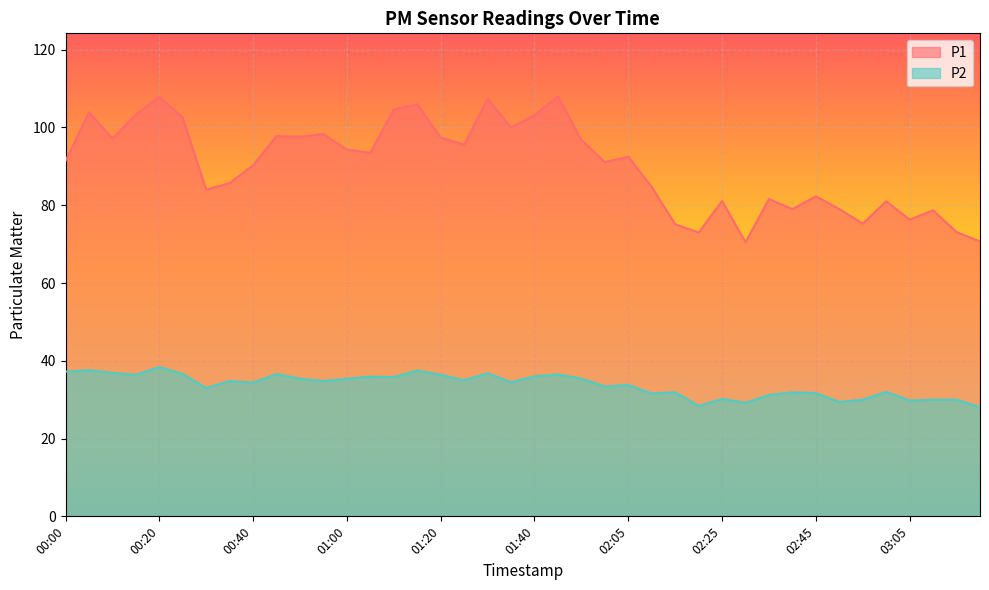

Which series has the largest range (max minus min)?

P1